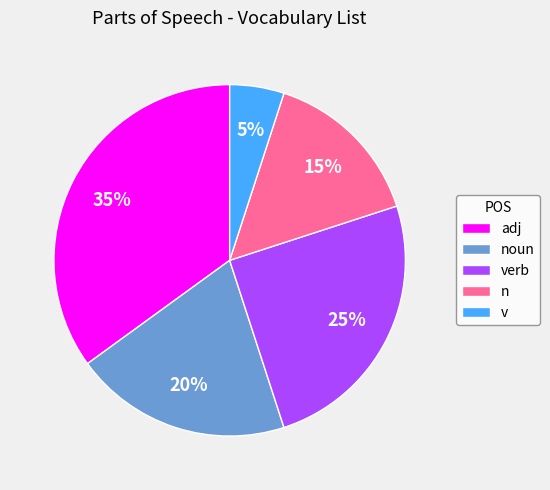

Rank the categories by value from lowest to highest.

v, n, noun, verb, adj